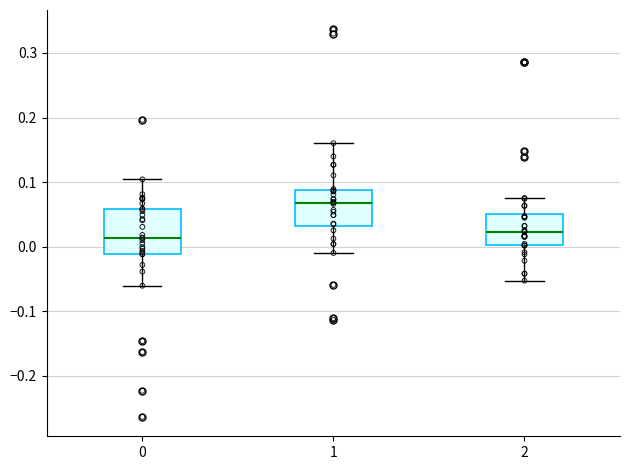

Which box has the highest median line?

1